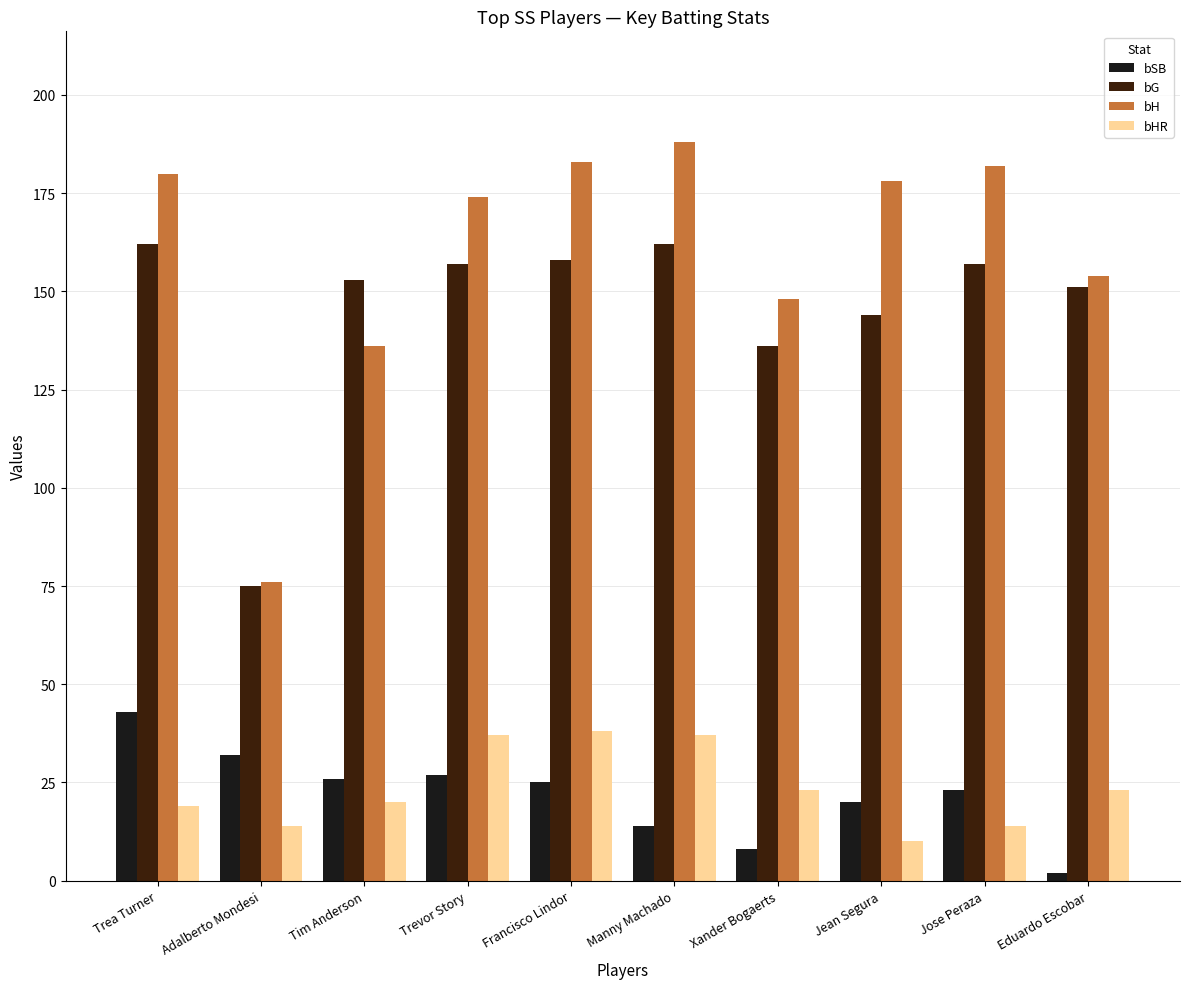

What position from the right is Adalberto Mondesi?

9